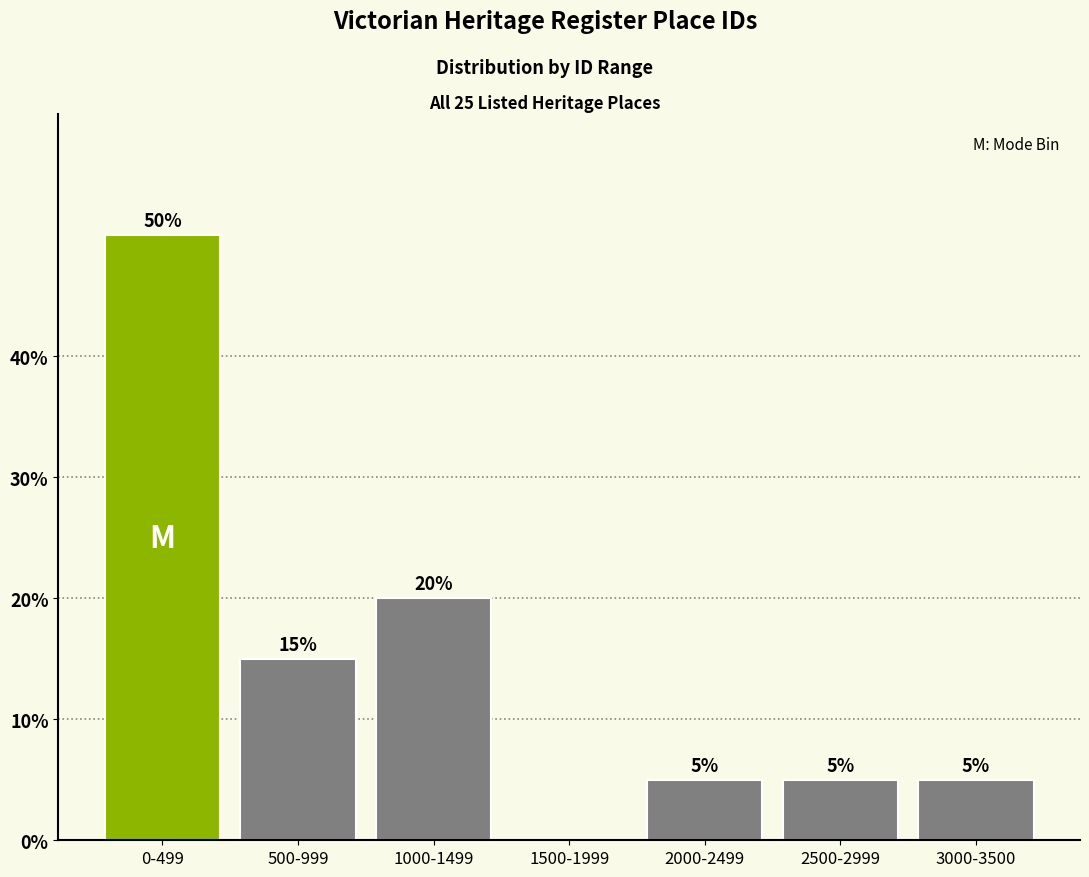

Reading left to right, what are all the values shown in this chart?

0-499=50	500-999=15	1000-1499=20	1500-1999=0	2000-2499=5	2500-2999=5	3000-3500=5